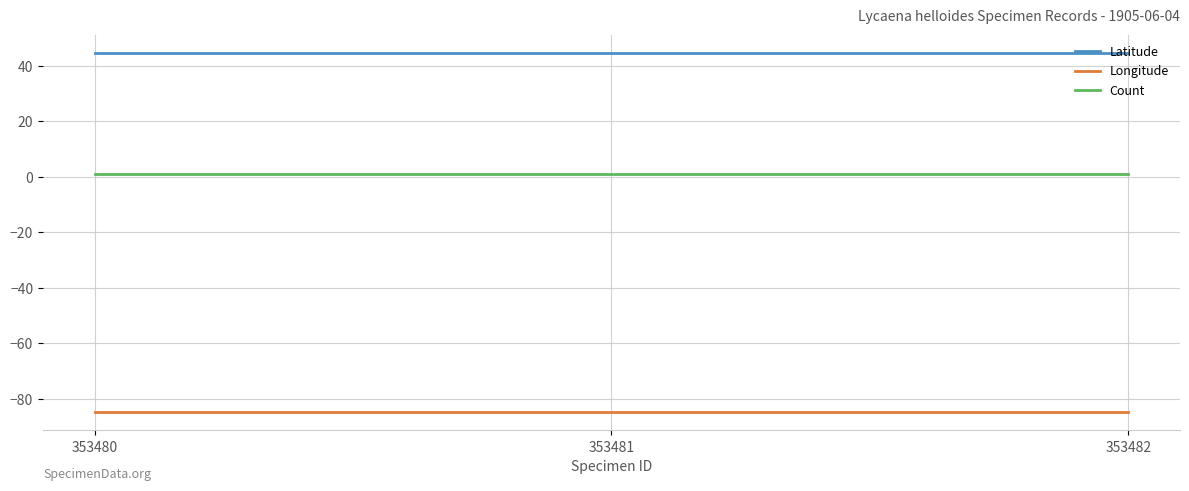

The value of Count at 353480 is 1.0. True or false?

True